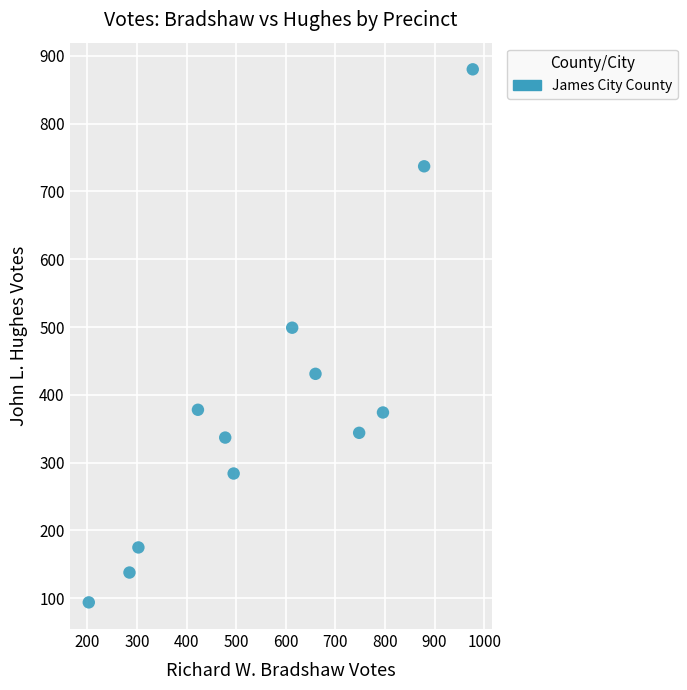

What is the average Y value?

389